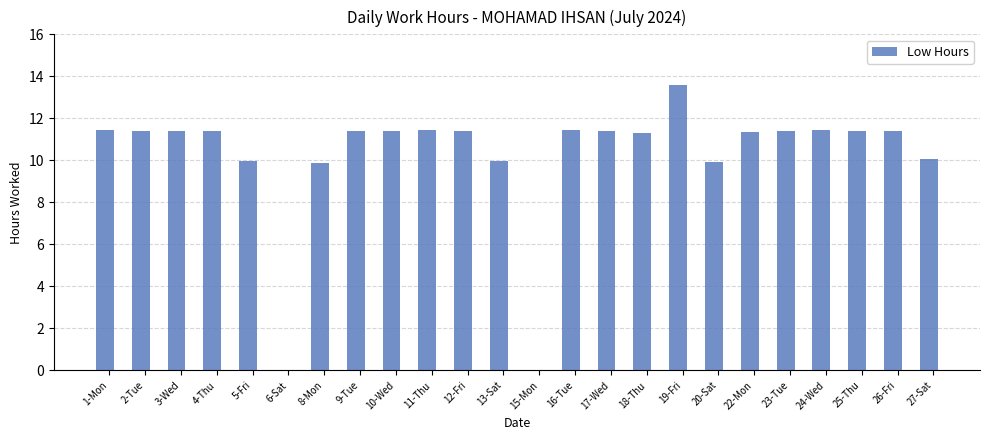

Are the bars grouped side by side (vs. stacked)?

No